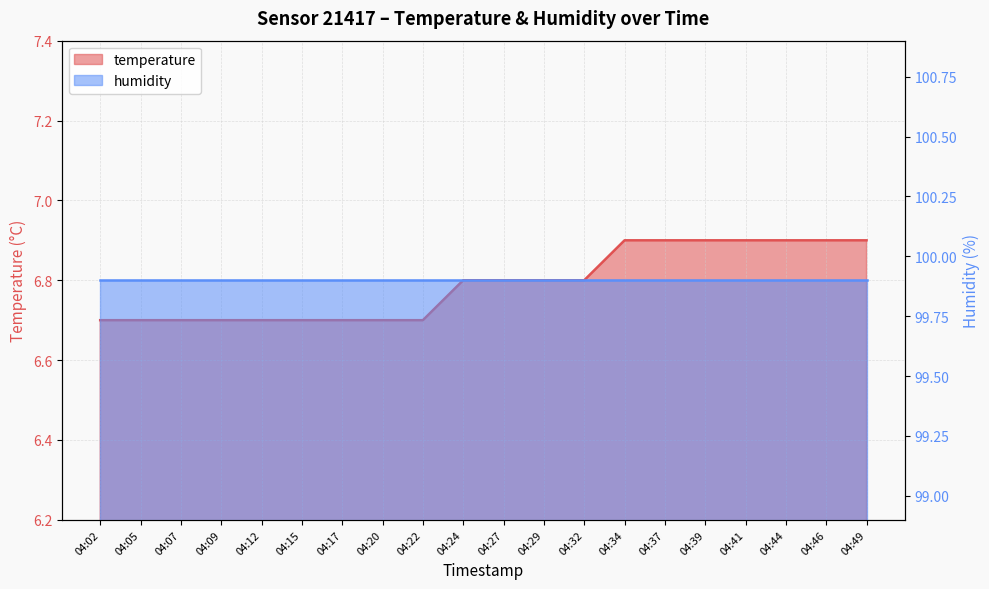

What is the change in value from 04:20 to 04:24?

+0.1